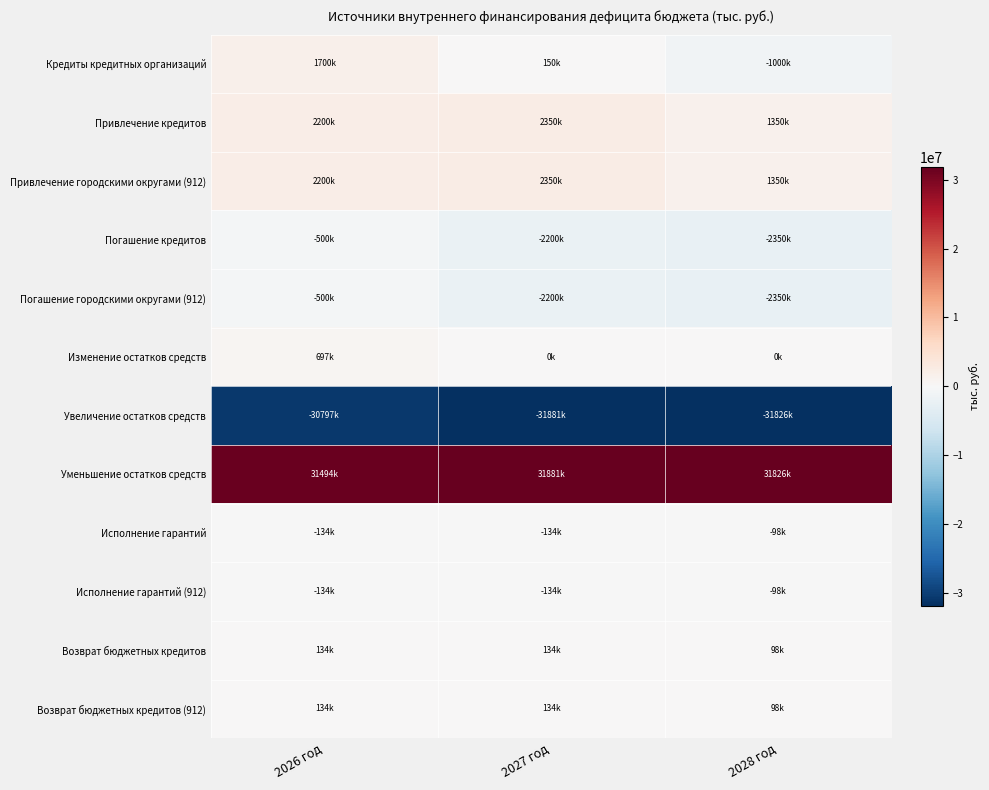

Which series has the largest total across all categories?

Уменьшение остатков средств